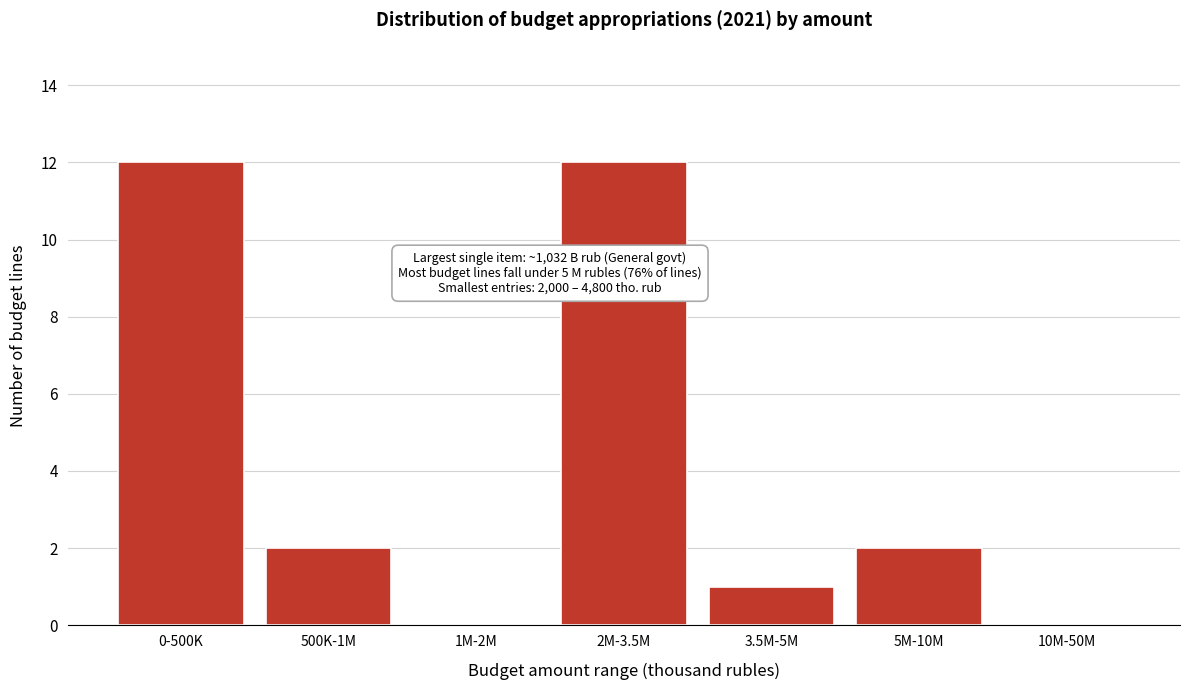

Reading left to right, list all the values displayed in this chart.

0-500K=12	500K-1M=2	1M-2M=0	2M-3.5M=12	3.5M-5M=1	5M-10M=2	10M-50M=0